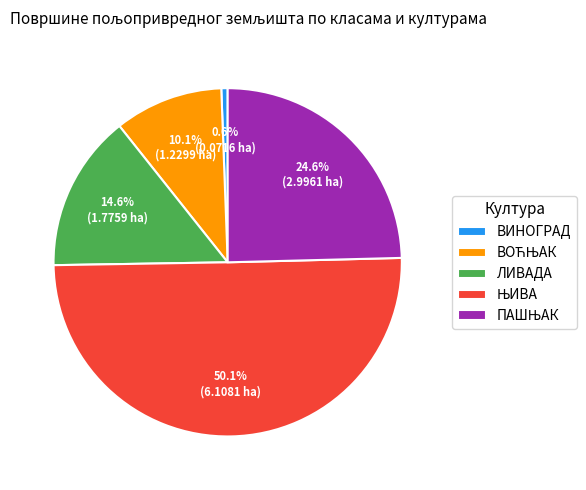

Combined, what portion of the pie is ЛИВАДА and ВИНОГРАД?

15.2%